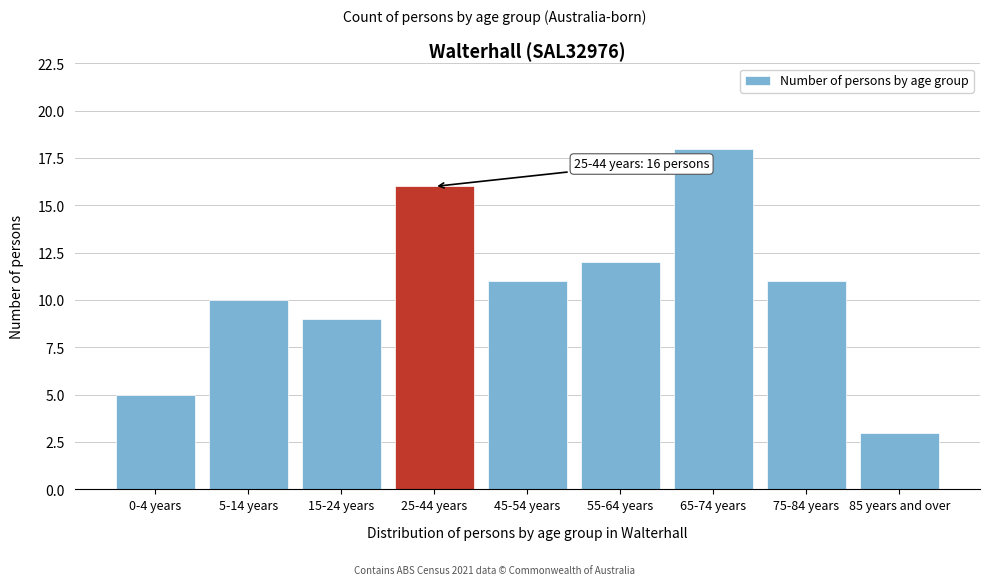

Reading left to right, transcribe all the data shown in this chart.

5	10	9	16	11	12	18	11	3